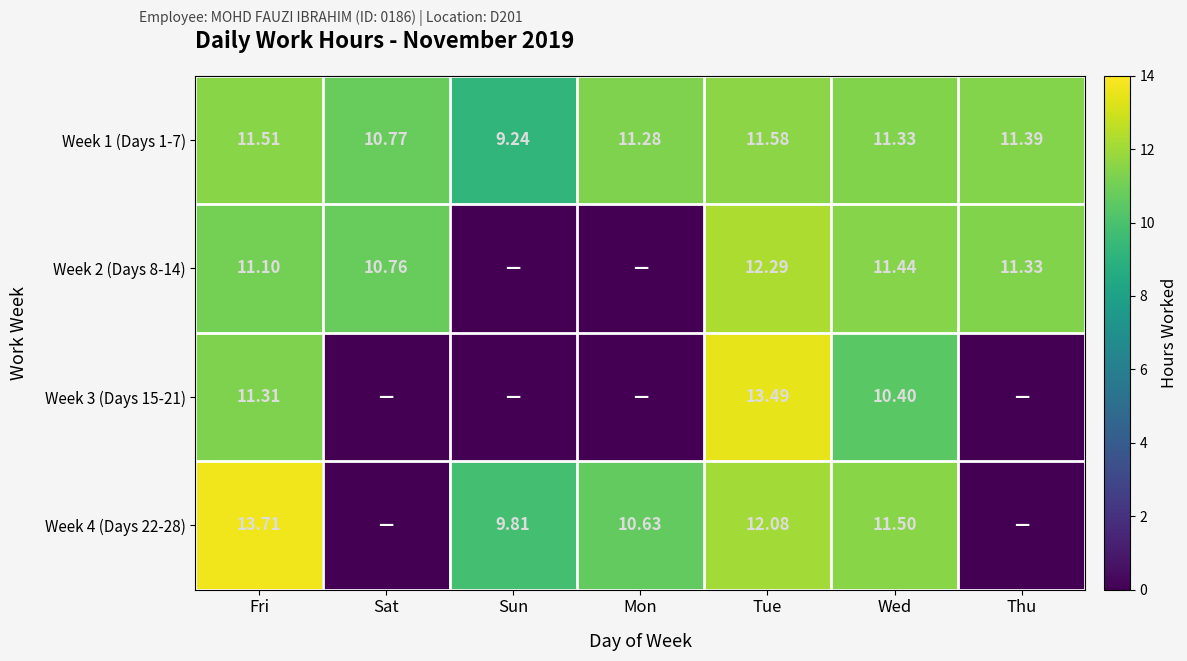

What is the sum of the Week 2 (Days 8-14) values at Fri and Wed?

22.5